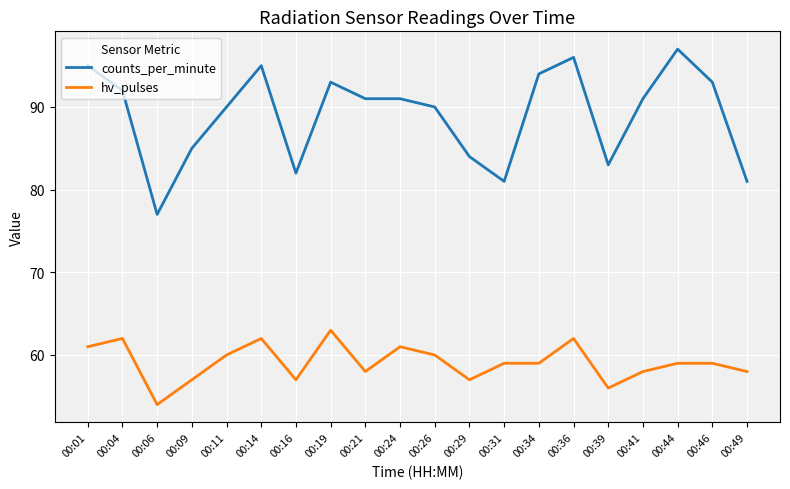

At which category does hv_pulses reach its first local valley?

00:06